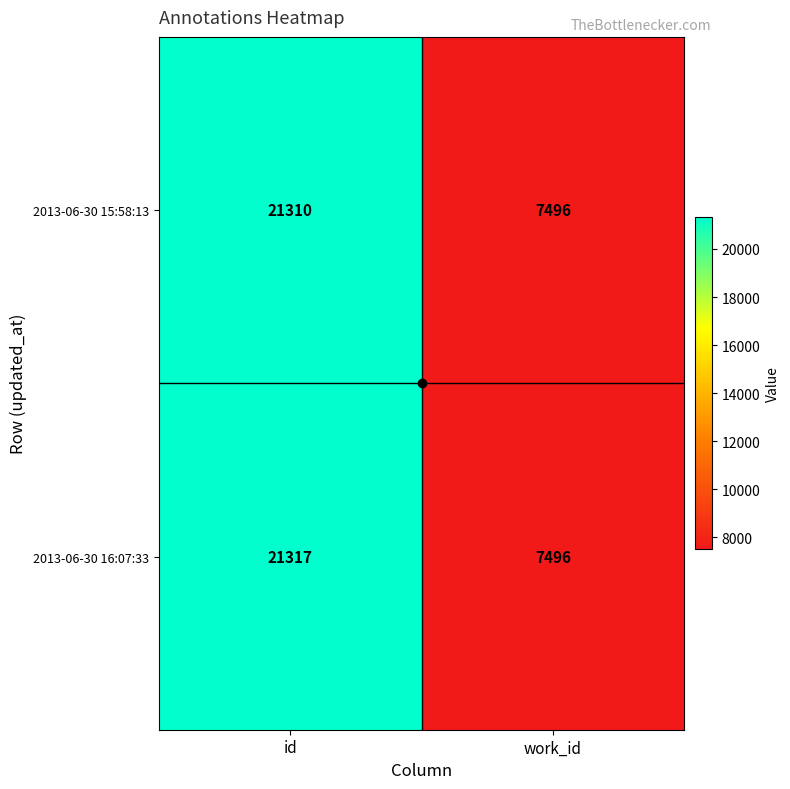

True or false: 2013-06-30 15:58:13 has a value of 21310 at id.

True